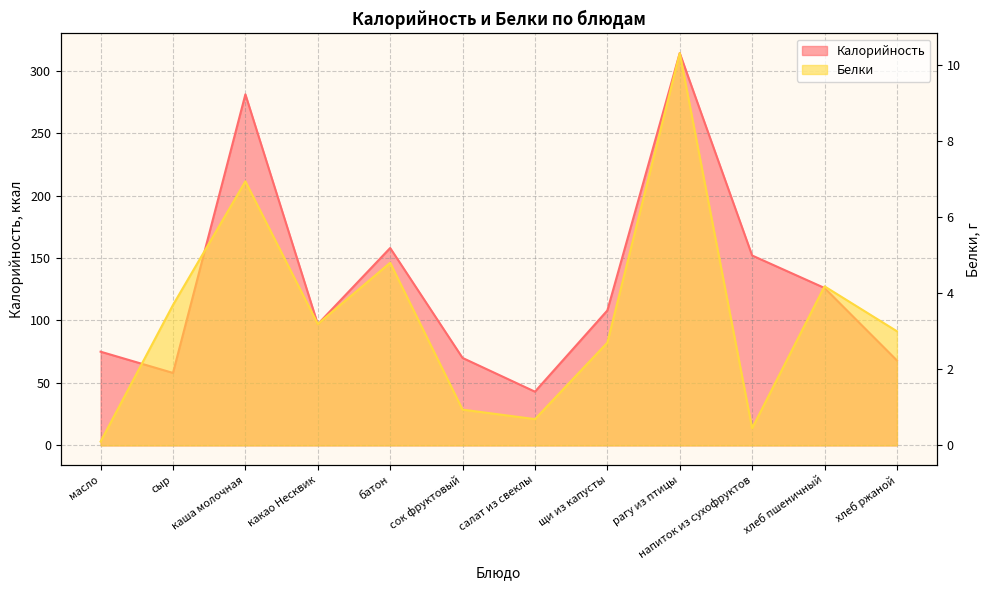

Which series has the largest range (max minus min)?

Калорийность